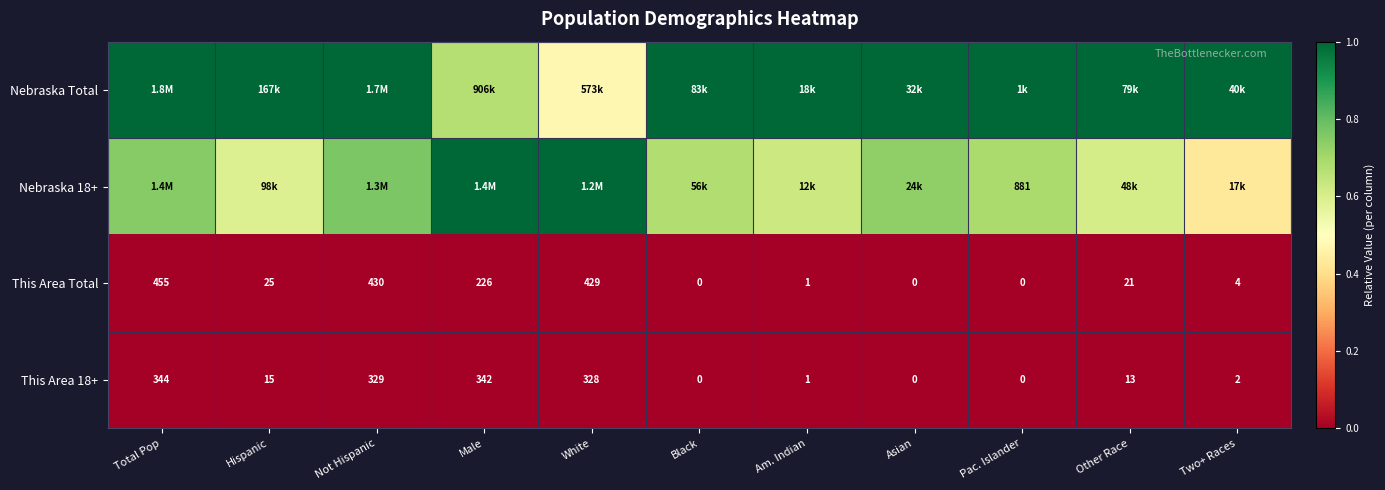

Where does the This Area 18+ series first go above 13?

Total Pop